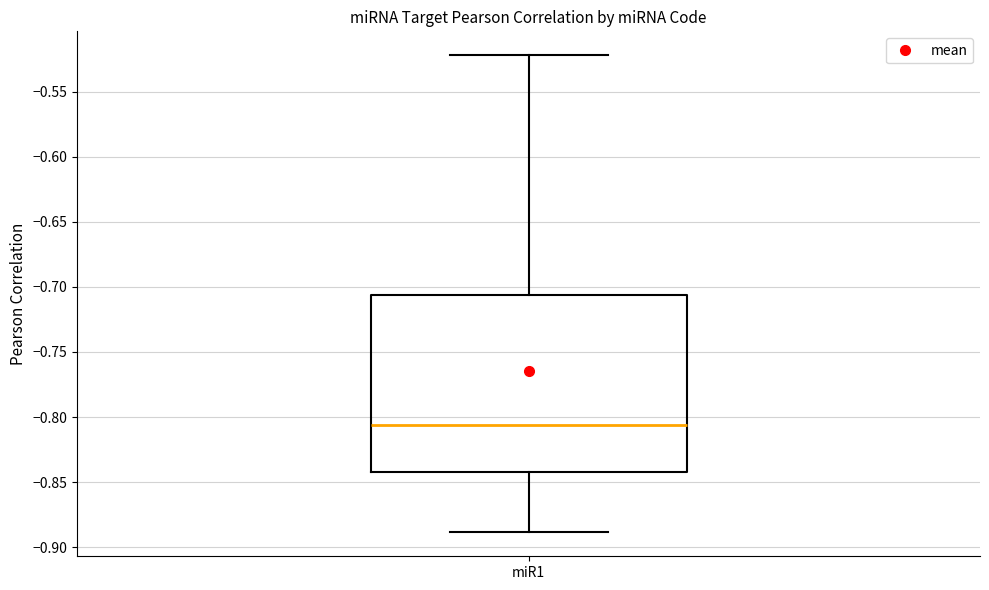

Transcribe this box plot: give where the median line is, the range the box spans, and where the two whiskers end, as read against the y-axis. The values are not printed on the chart, so give them approximately, as read against the axis.

median -0.805, box -0.840 to -0.705, whiskers -0.890 to -0.520